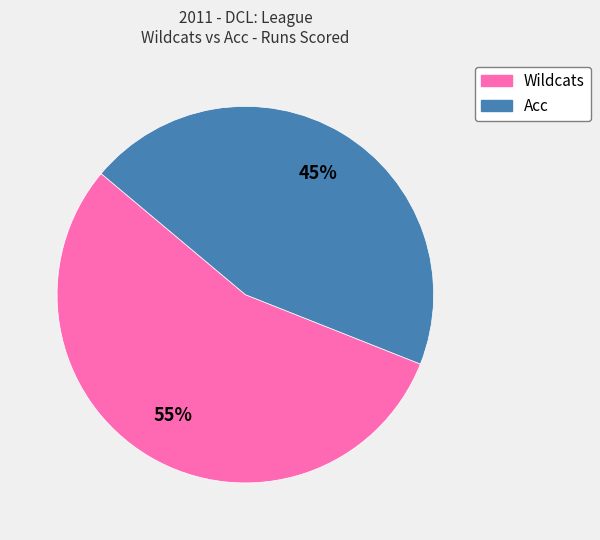

Which slice represents more than half of the pie?

Wildcats